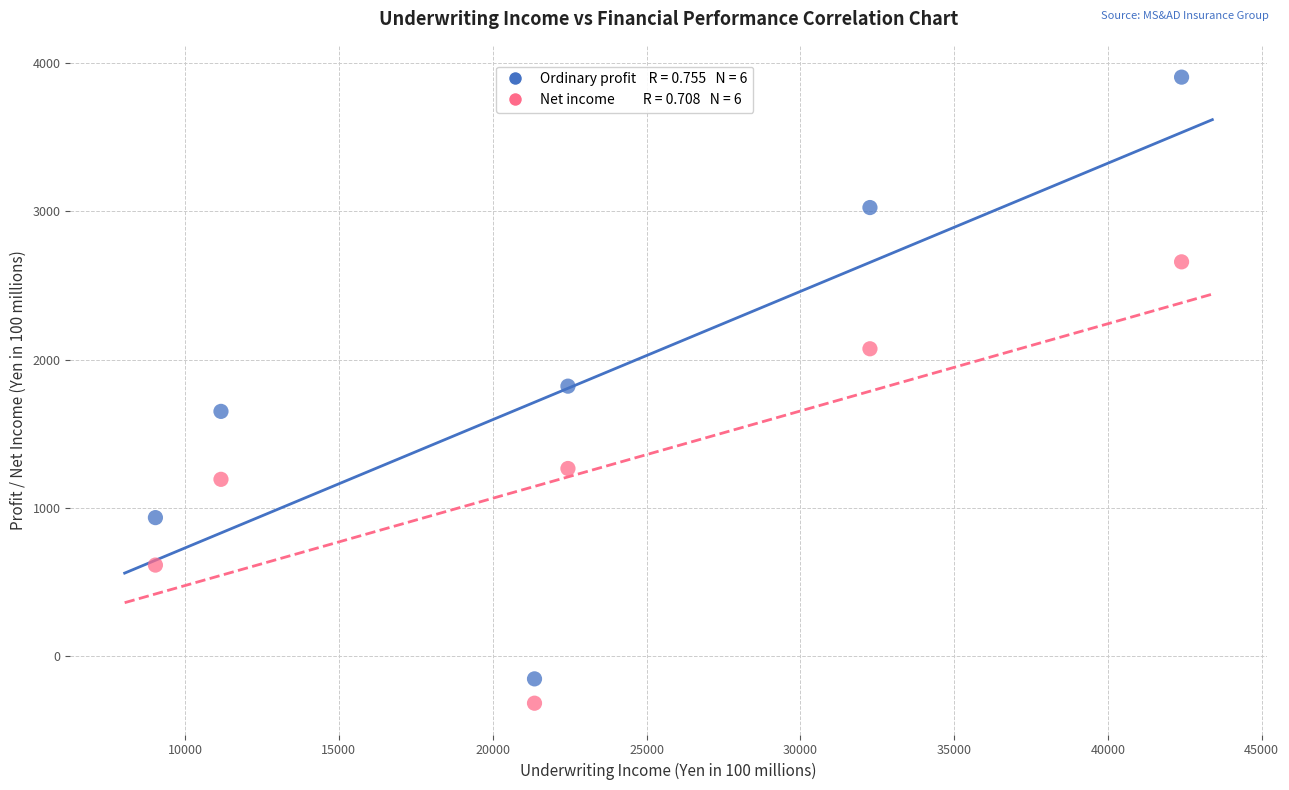

Across all data points, what is the range of Y values (max minus min)?

4220